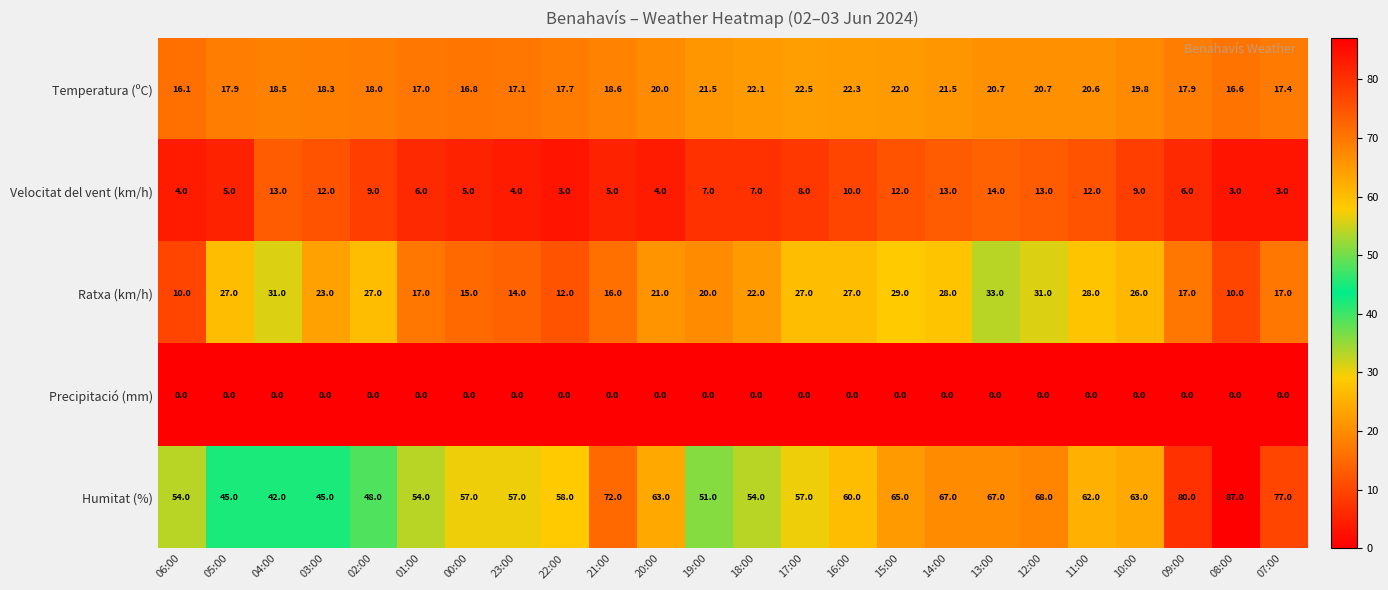

Between 23:00 and 20:00, which series saw the biggest shift?

Ratxa (km/h)